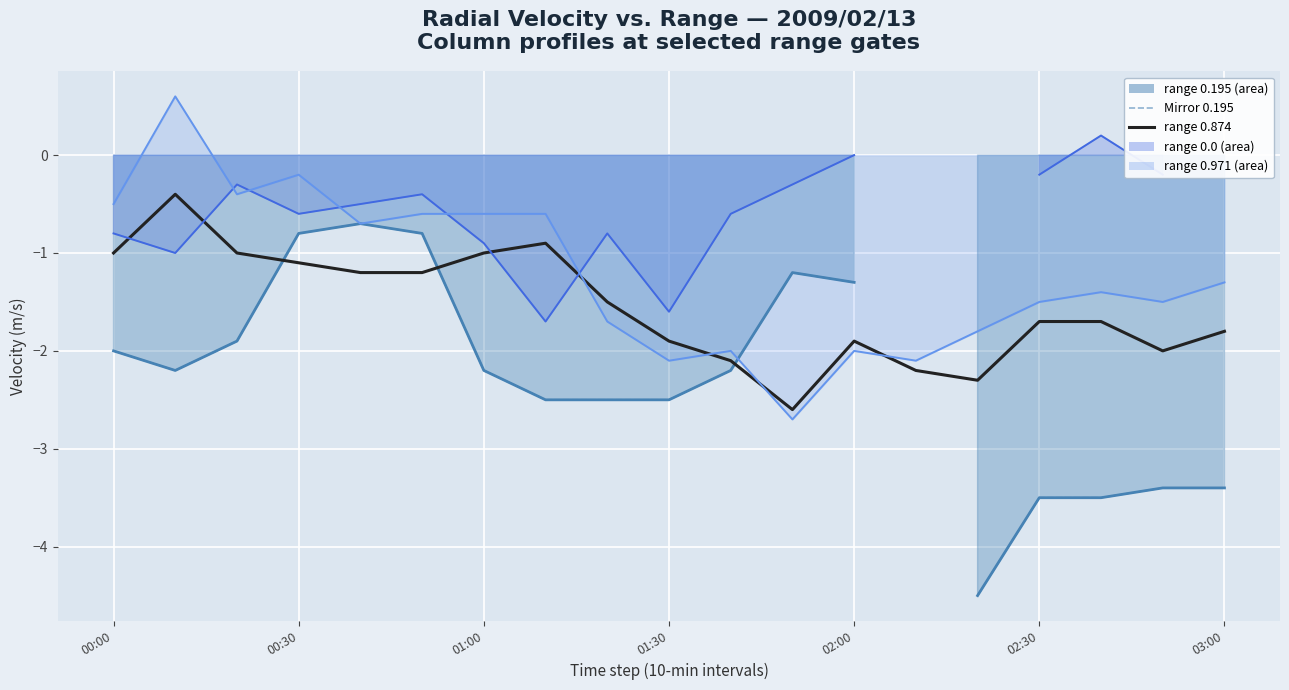

True or false: 0.0 solid has more than 0 interior local peaks.

True